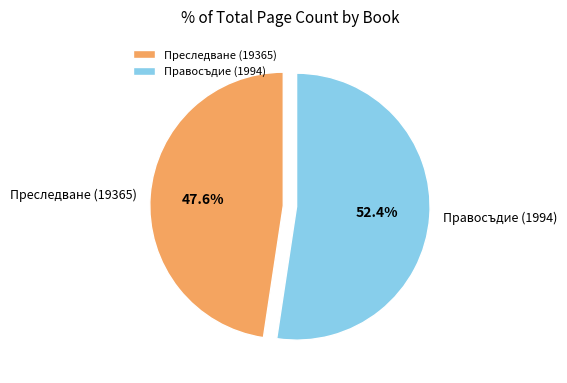

To the nearest percent, what is the difference between the largest and smallest slice percentages?

5%